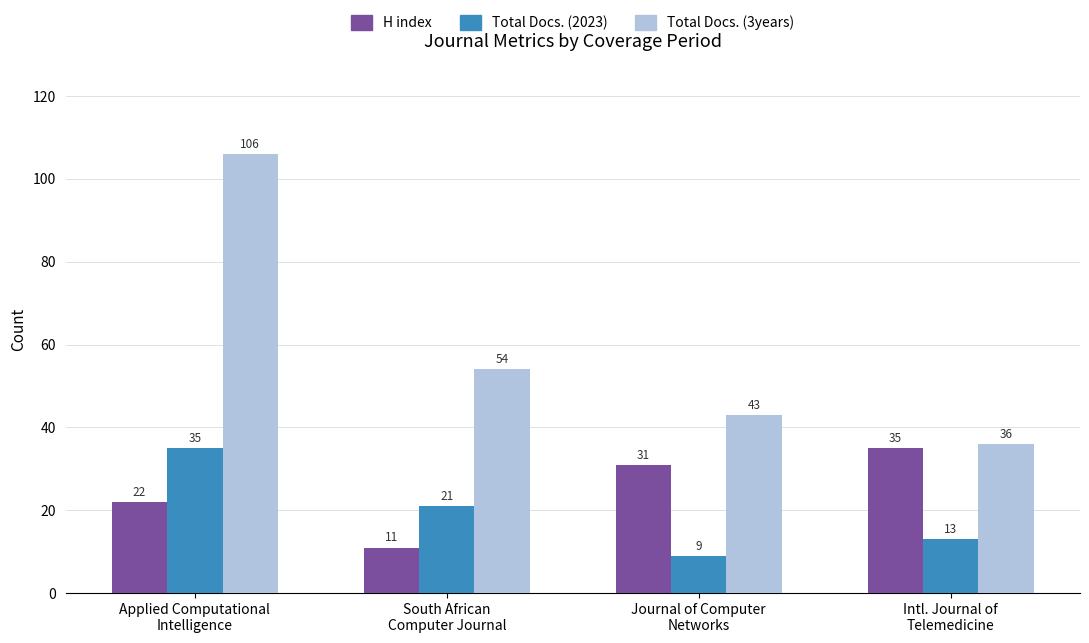

Which series has the largest range (max minus min)?

Total Docs. (3years)